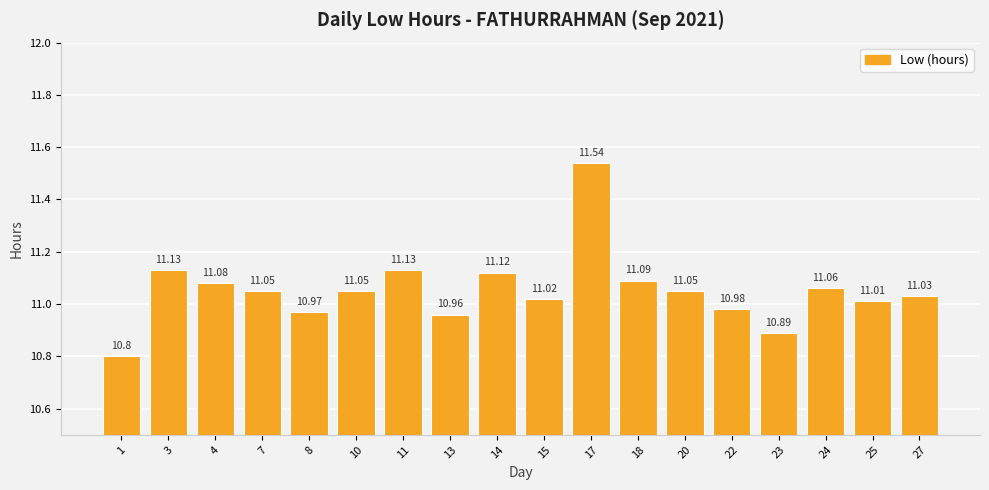

How many values are below 11?

5